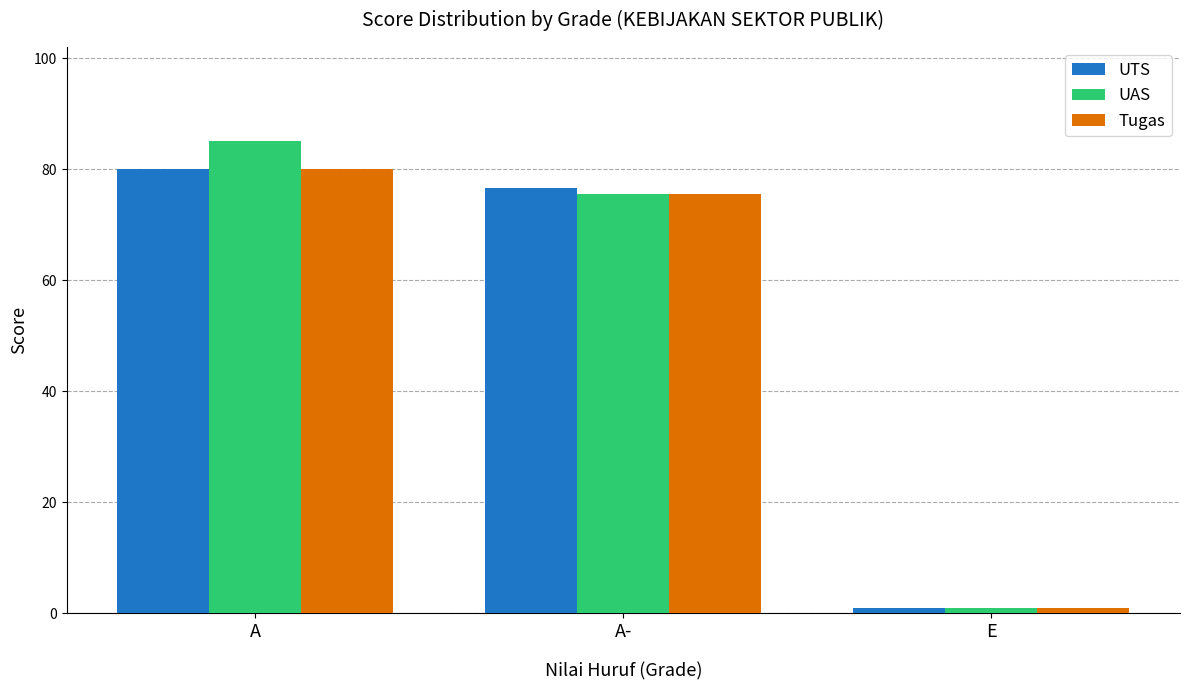

Reading left to right, transcribe all the data shown in this chart.

UTS: A=80.0	A-=76.6	E=1.0
UAS: A=85.0	A-=75.6	E=1.0
Tugas: A=80.0	A-=75.5	E=1.0